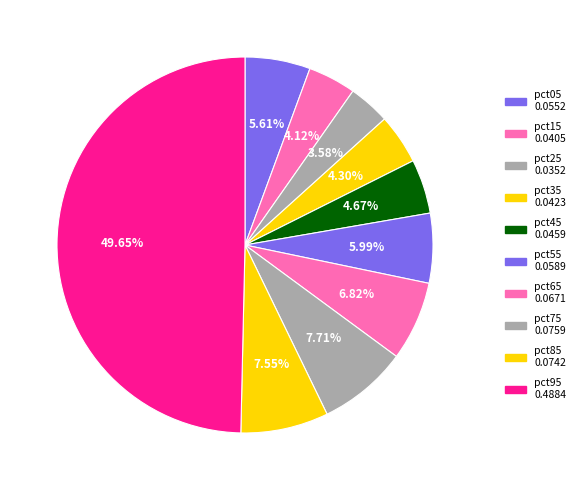

The pct75 slice represents 14% of the pie. True or false?

False